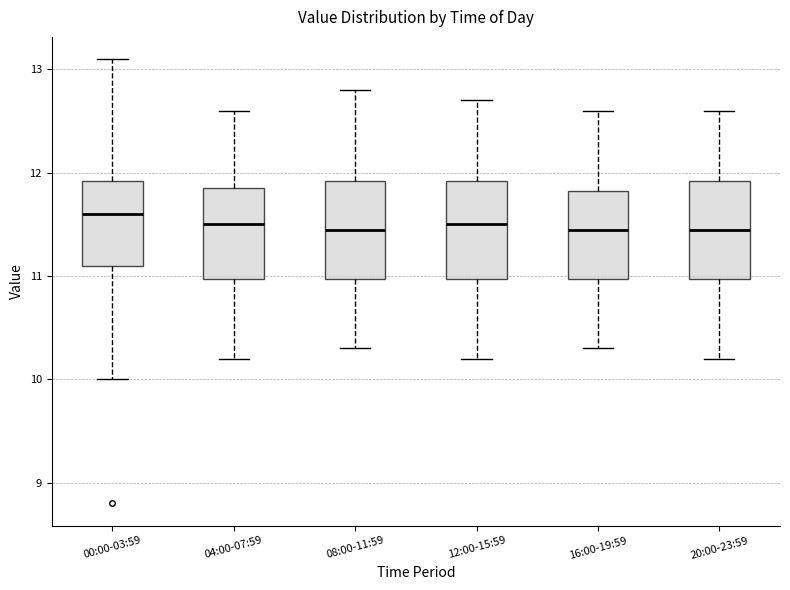

Reading left to right, read every box against the y-axis: the position of its median line, the range the box covers, and the ends of its whiskers. The values are not printed on the chart, so give them approximately, as read against the axis.

00:00-03:59: median 11.6, box 11.1 to 11.9, whiskers 10.0 to 13.1
04:00-07:59: median 11.5, box 11.0 to 11.9, whiskers 10.2 to 12.6
08:00-11:59: median 11.5, box 11.0 to 11.9, whiskers 10.3 to 12.8
12:00-15:59: median 11.5, box 11.0 to 11.9, whiskers 10.2 to 12.7
16:00-19:59: median 11.5, box 11.0 to 11.8, whiskers 10.3 to 12.6
20:00-23:59: median 11.5, box 11.0 to 11.9, whiskers 10.2 to 12.6